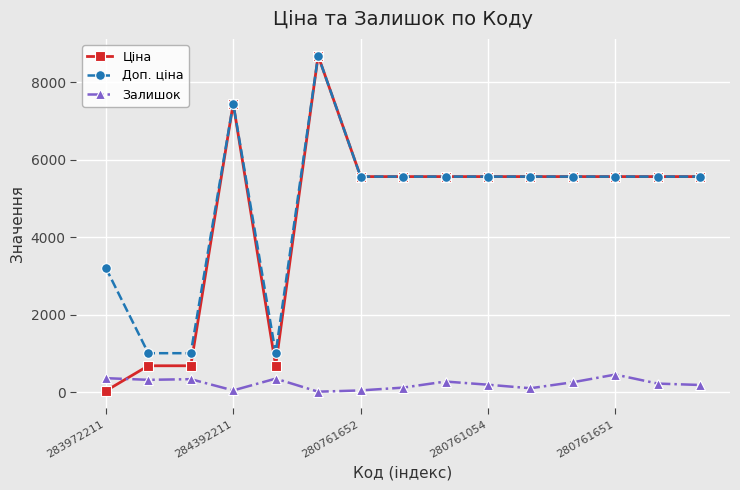

What is the minimum value for Доп. ціна?

1004.1